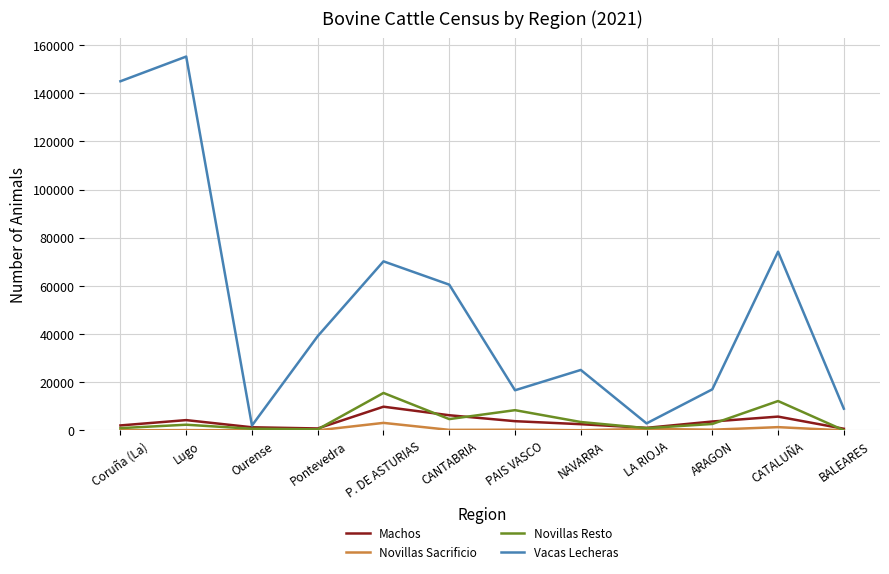

What is the highest value of the Vacas Lecheras series?

155239